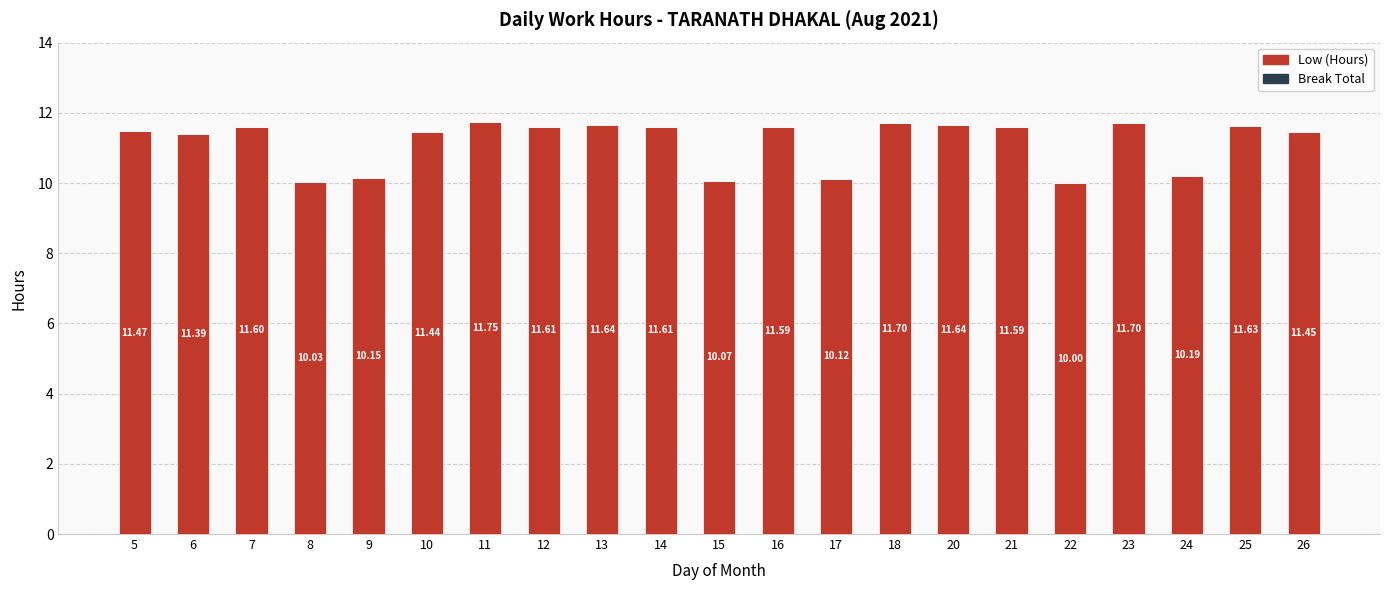

What is the sum of the values at 17 and 21?

21.7